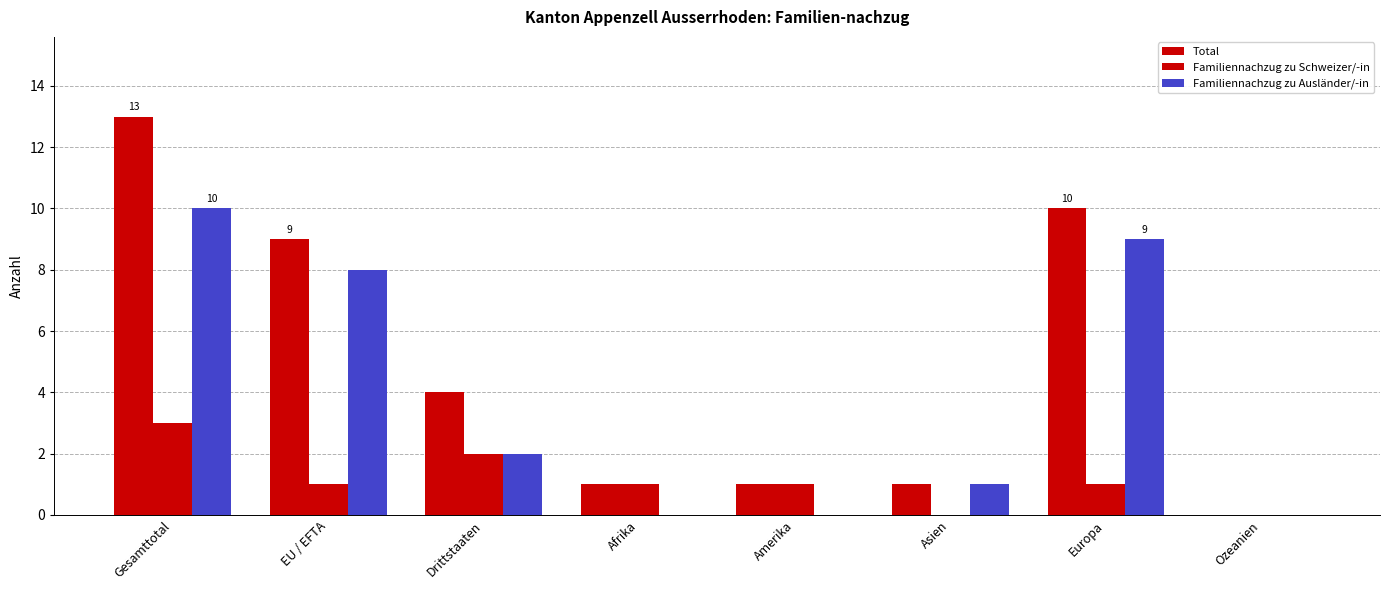

What is the spread (max minus min) of values at Asien?

1